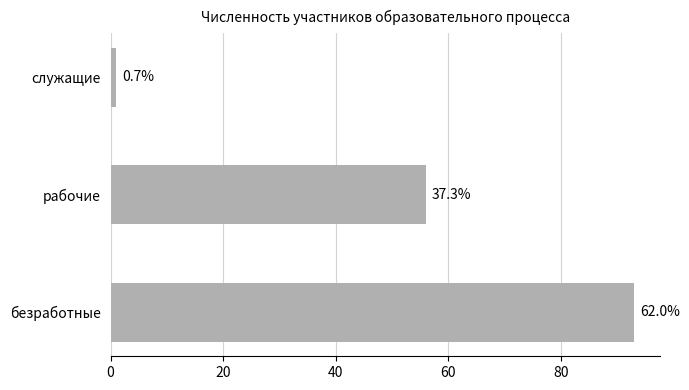

How many bars are there in total?

3